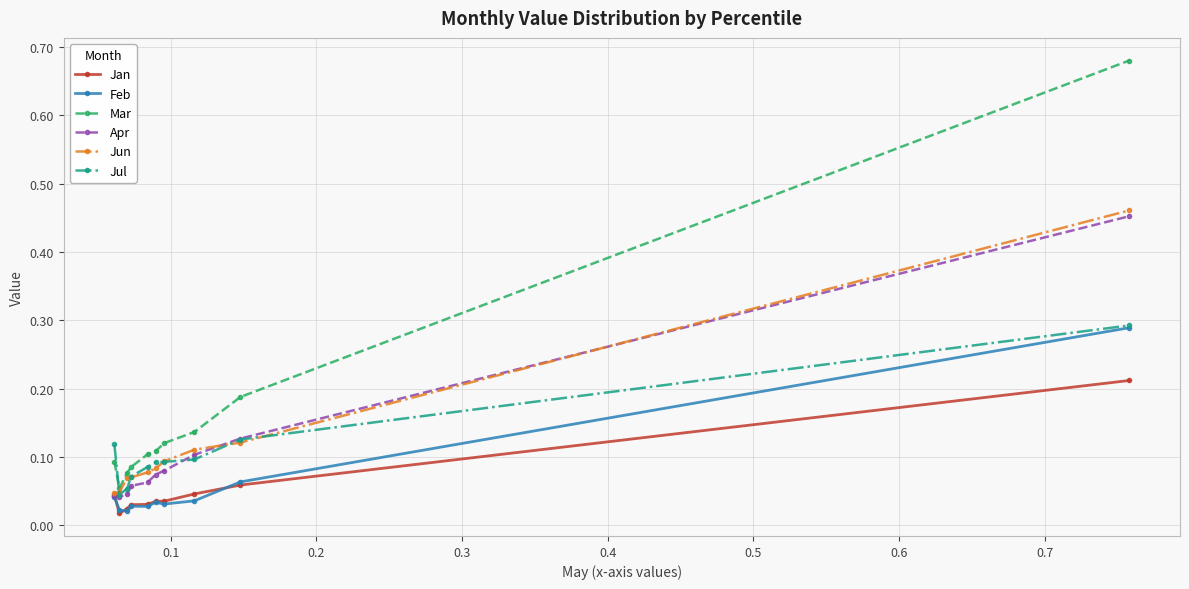

Which series has the widest spread of values?

Mar